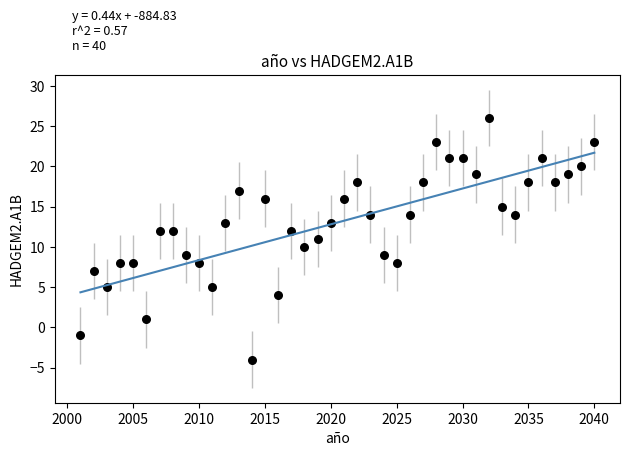

What is the range of X values (max minus min)?

39